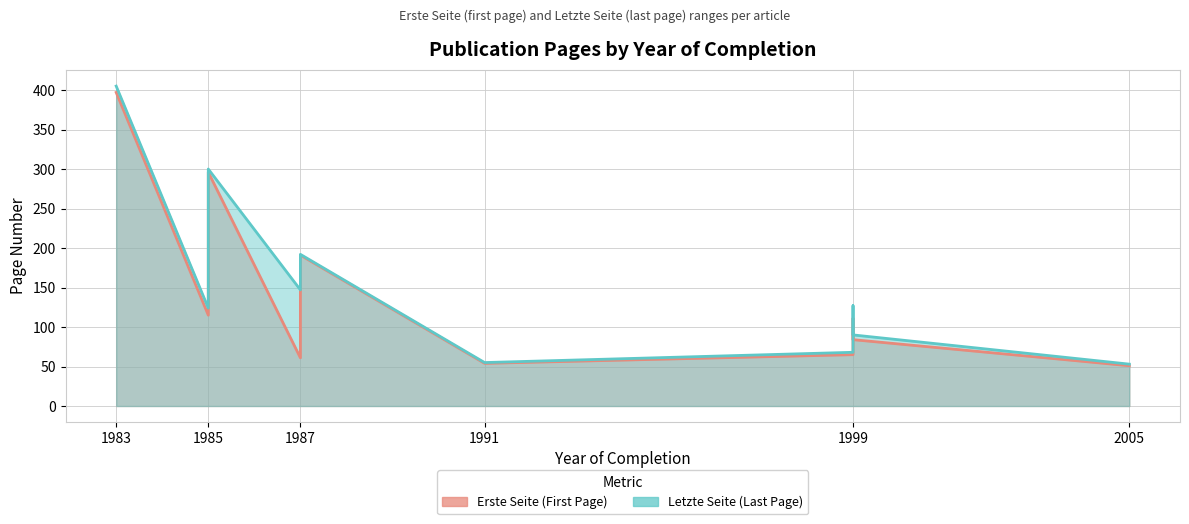

Reading right to left, list all the values displayed in this chart.

Erste Seite: 51	84	111	65	54	191	61	296	115	397
Letzte Seite: 53	90	127	68	55	192	147	300	124	405